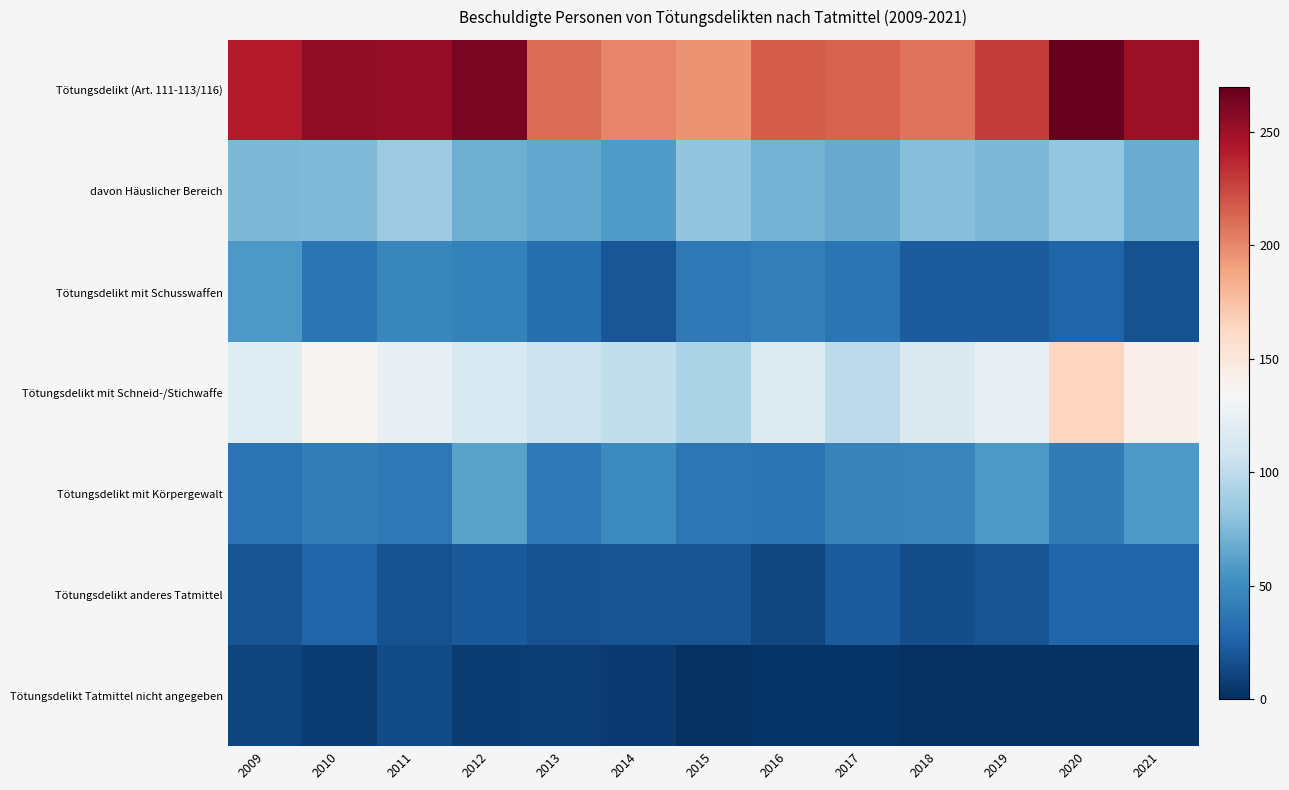

Between 2017 and 2011, which is larger?

2011